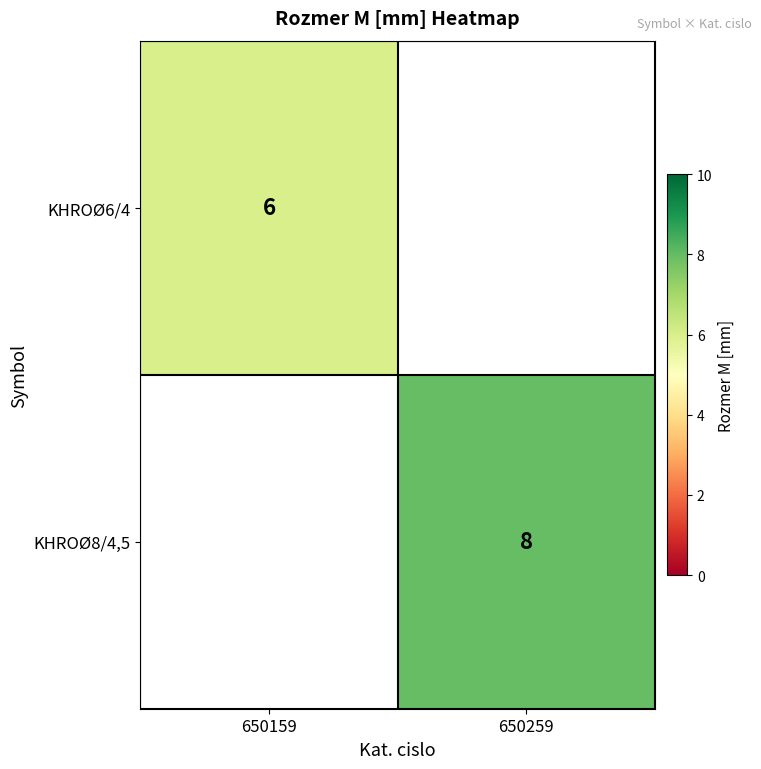

How many series are shown in this chart?

2